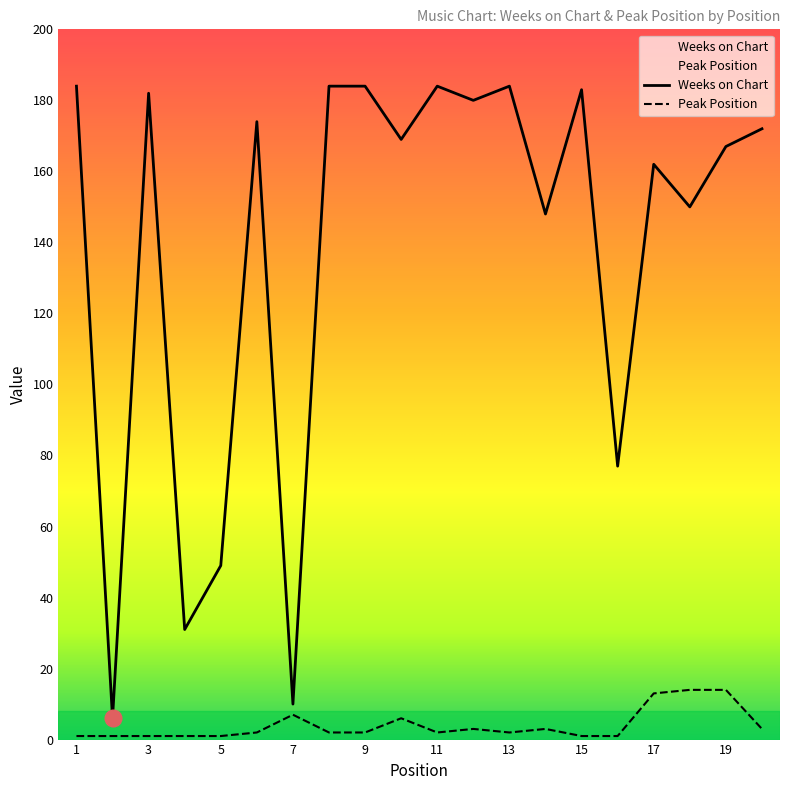

List the series in order of their peak value, lowest first.

Peak Position, Weeks on Chart